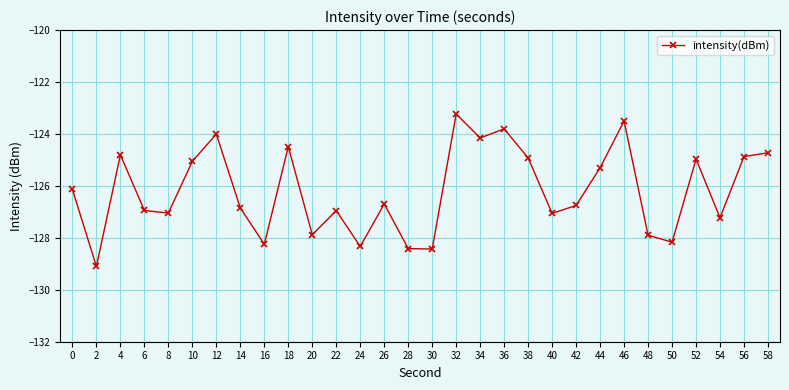

What is the value of the 29th point from the left?

-124.9